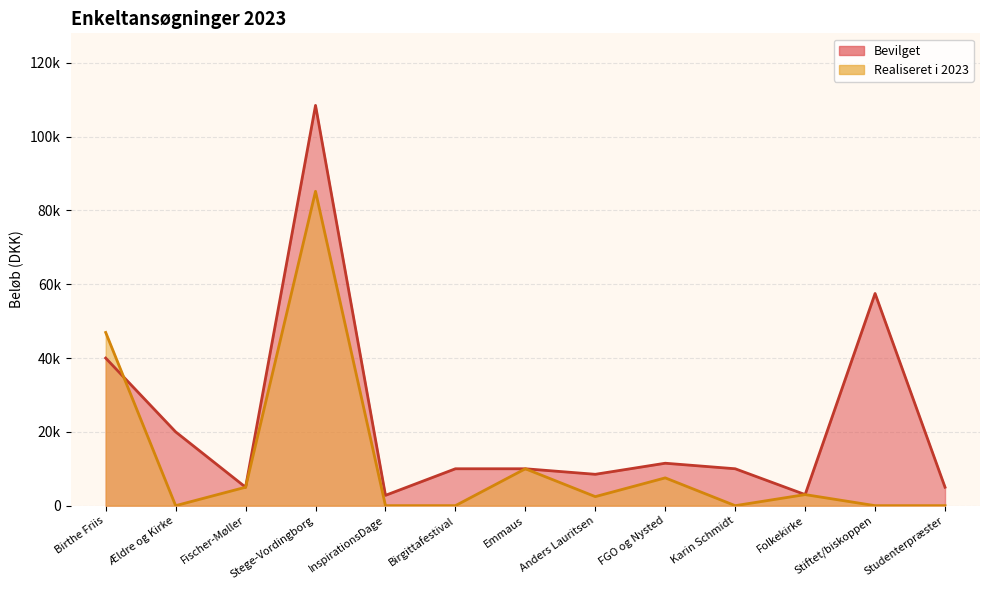

At FGO og Nysted, list the series in order from largest to smallest.

Bevilget, Realiseret i 2023